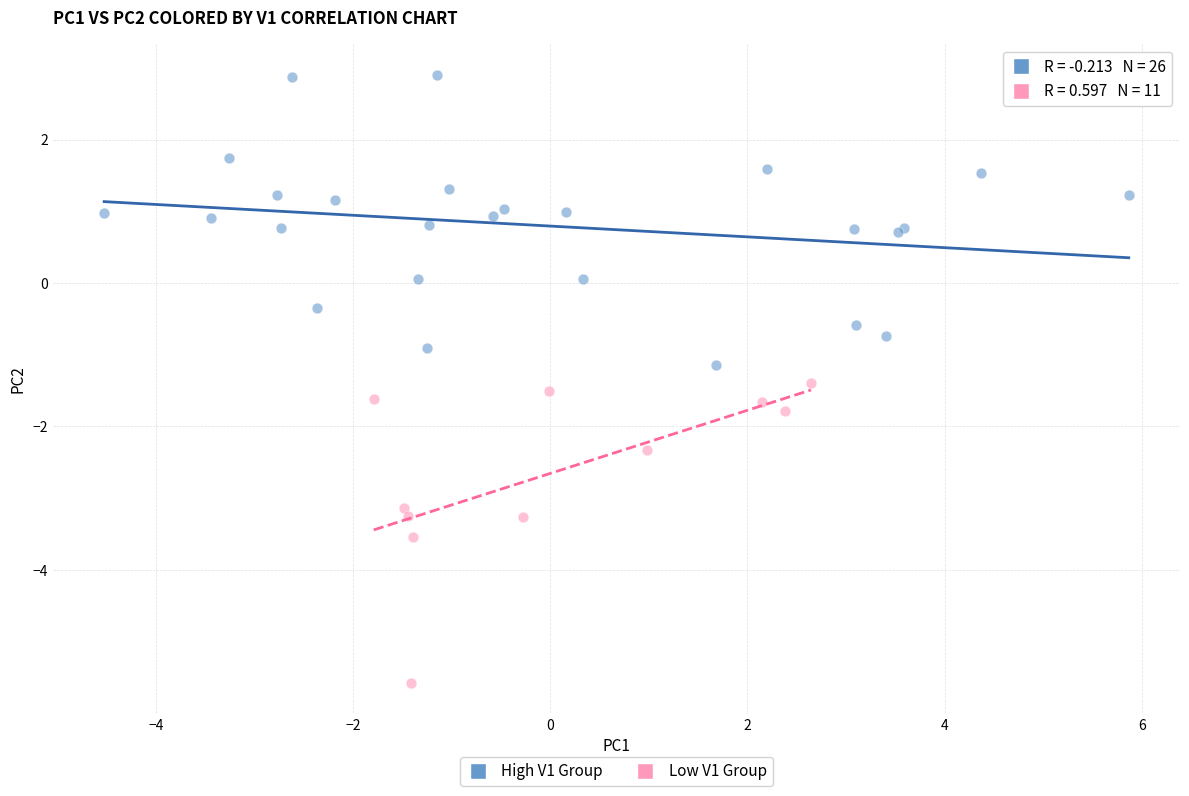

What are all the series names shown in the legend?

High V1 Group, Low V1 Group